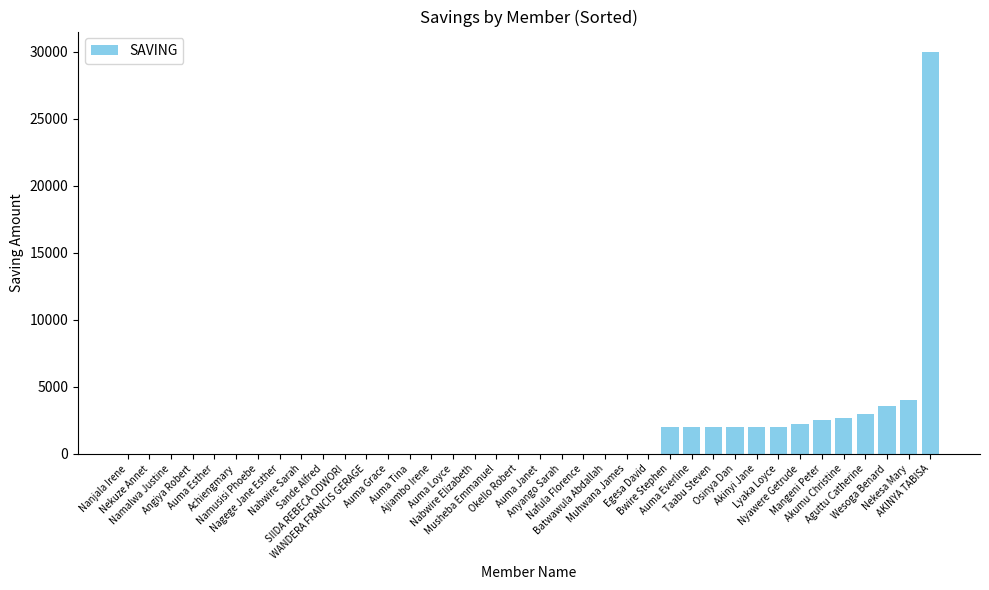

What is the maximum value shown in the chart?

30000